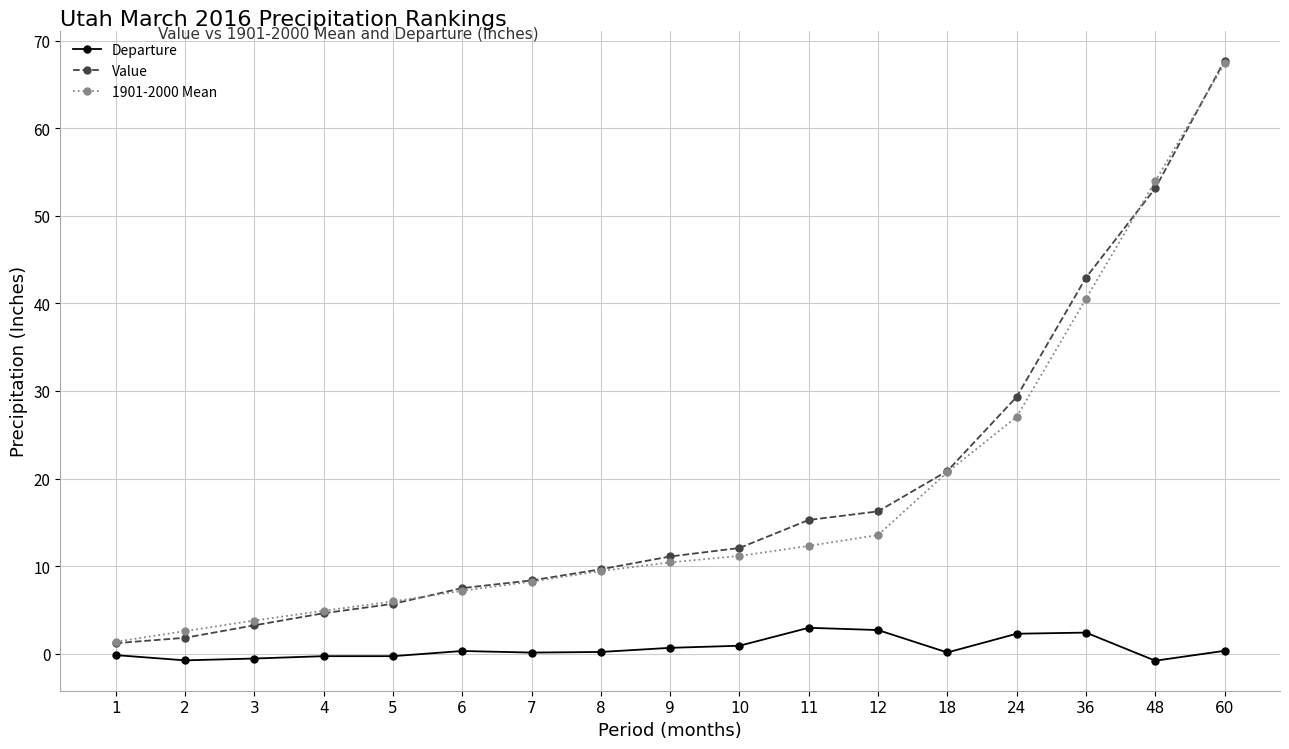

How many categories are shown in the chart?

17